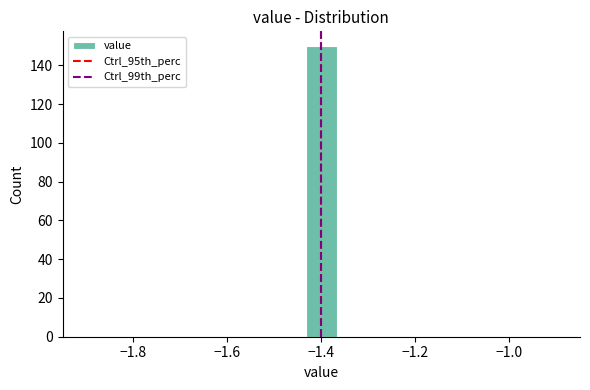

Read against the x-axis, roughly where is the centre of the tallest bar?

-1.40